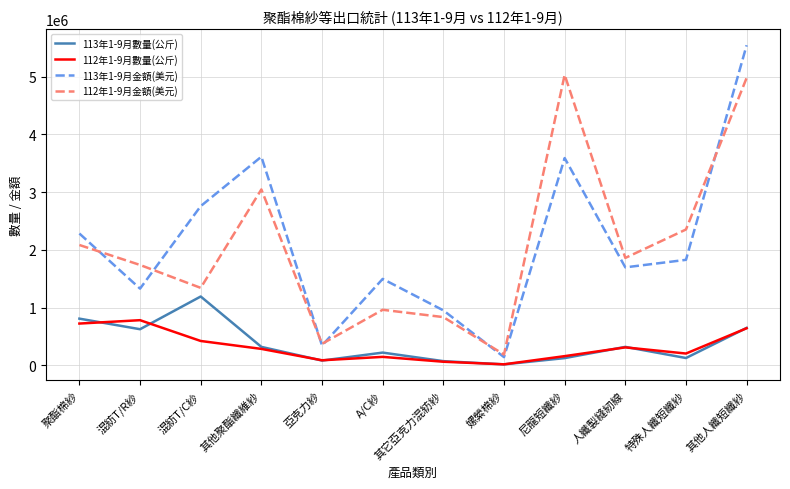

True or false: 113年1-9月數量(公斤) and 112年1-9月金額(美元) cross at least once.

False